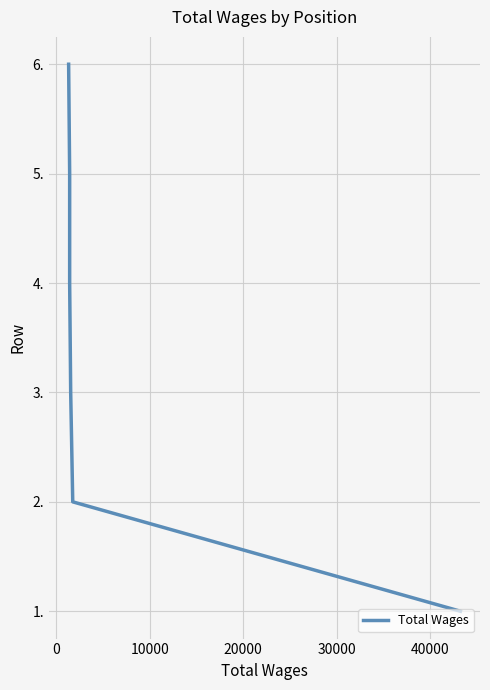

True or false: the data shows 2 at −10000.

False